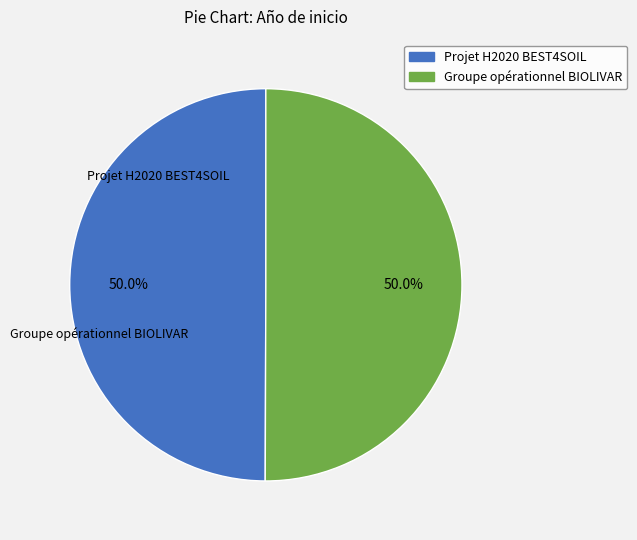

True or false: Groupe opérationnel BIOLIVAR accounts for 64% of the total.

False